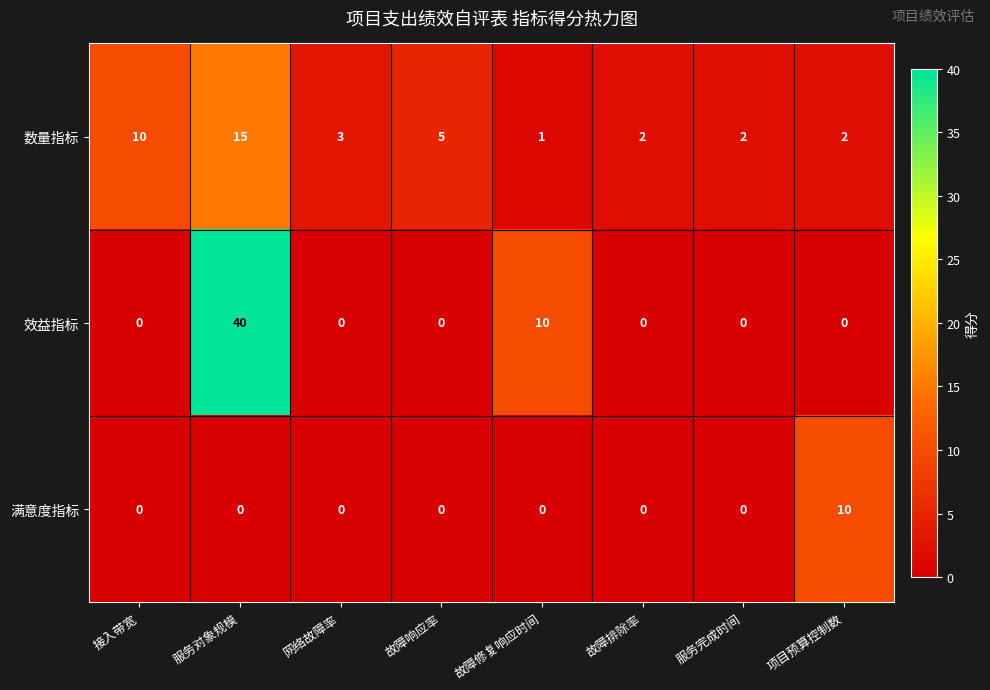

What is the sum of all 满意度指标 values?

10